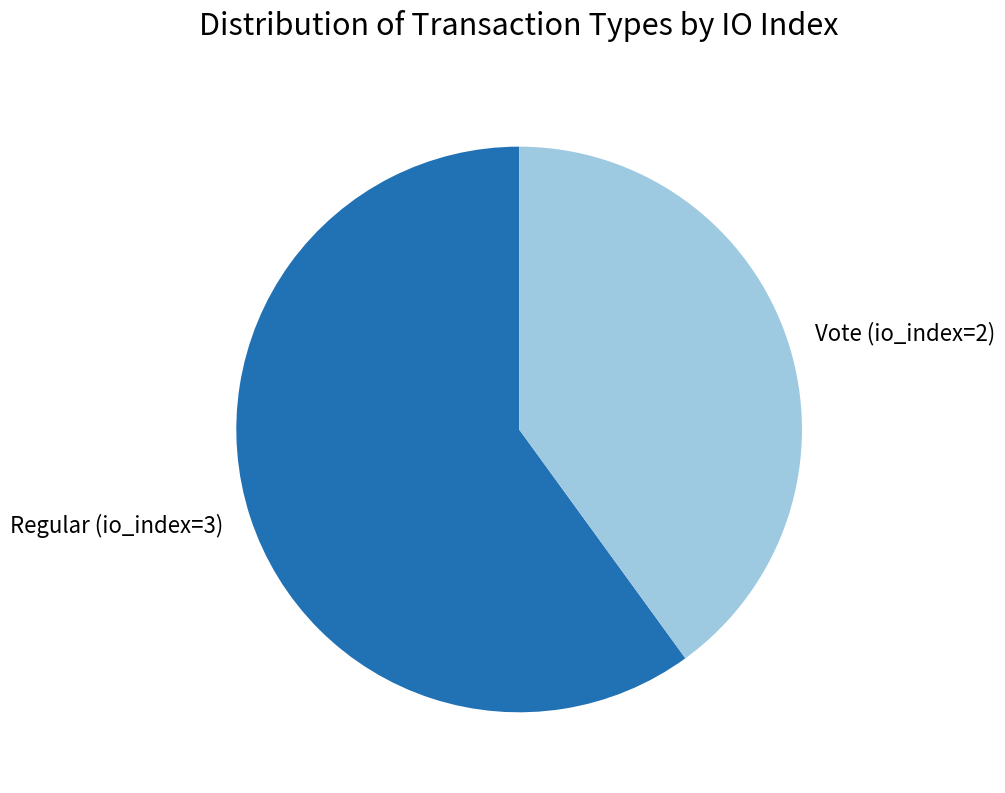

True or false: Vote (io_index=2) accounts for 48% of the total.

False